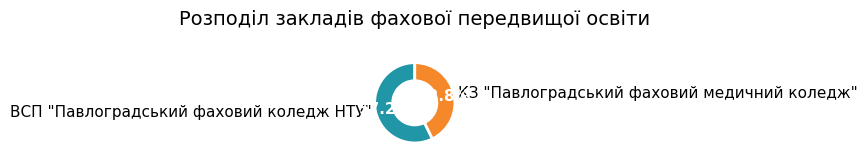

Which has a higher value, КЗ "Павлоградський фаховий медичний коледж" or ВСП "Павлоградський фаховий коледж НТУ"?

ВСП "Павлоградський фаховий коледж НТУ"